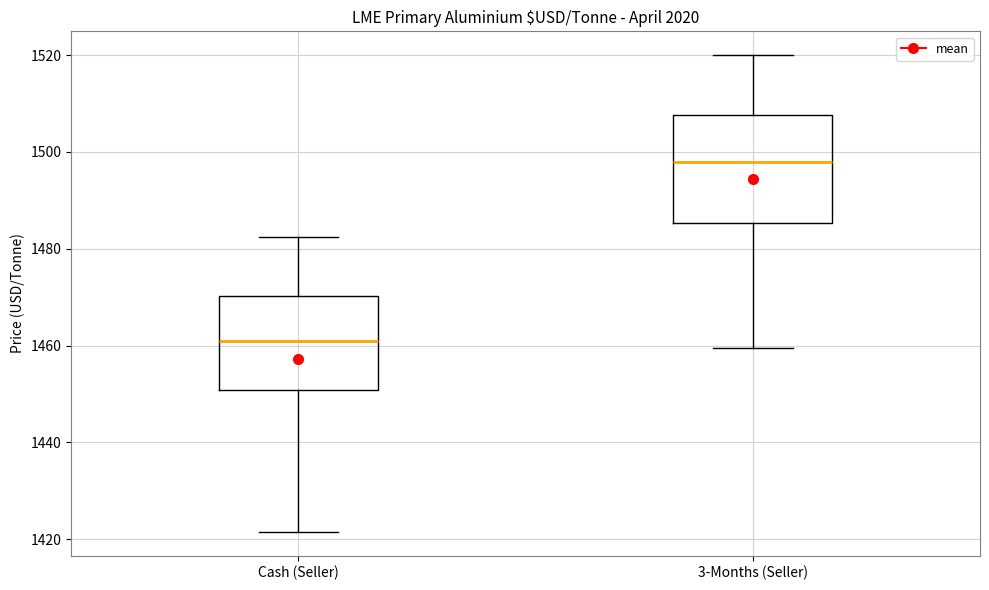

Where is the lower edge of the box for Cash (Seller) on the y-axis? The values are not printed on the chart, so give them approximately, as read against the axis.

1450